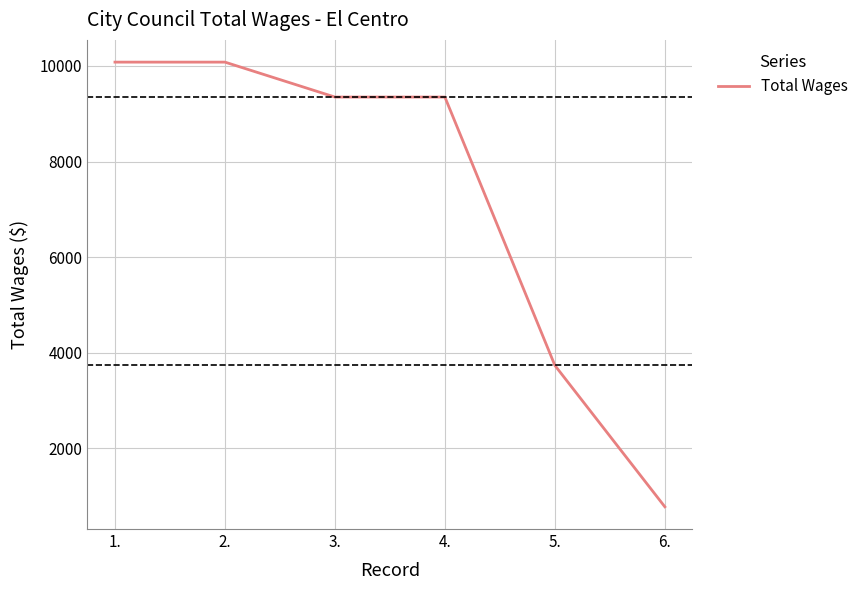

How many lines are shown in the chart?

1